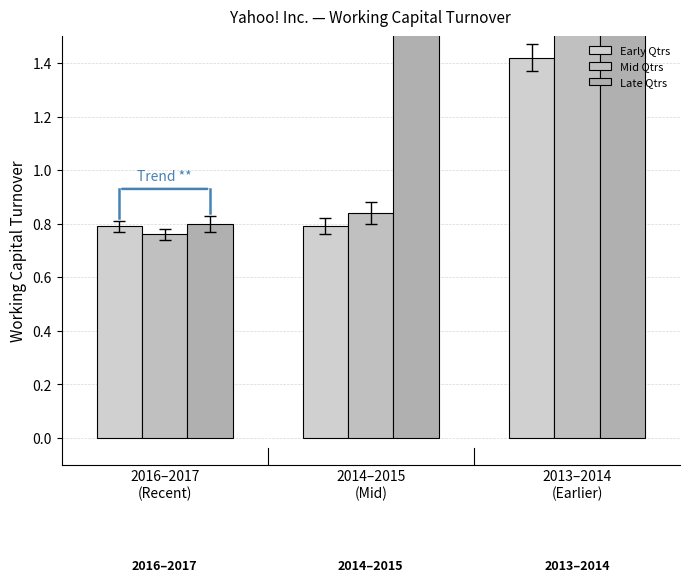

Between 2014–2015
(Mid) and 2013–2014
(Earlier), which series saw the biggest shift?

Mid Qtrs